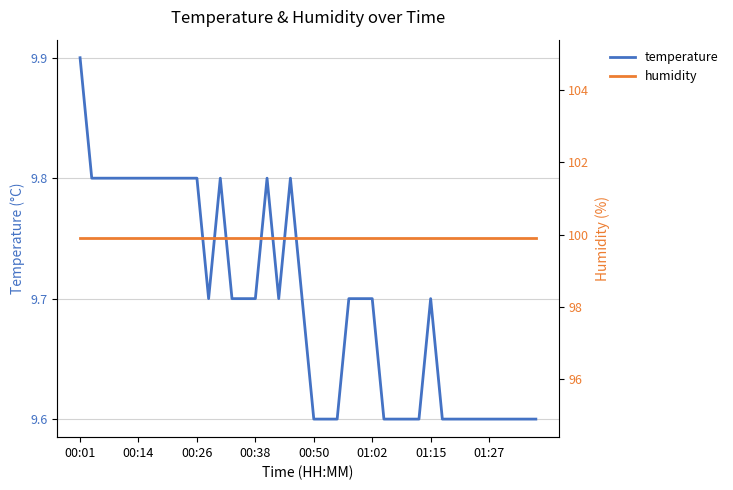

Which category has the highest value in the temperature series?

00:01